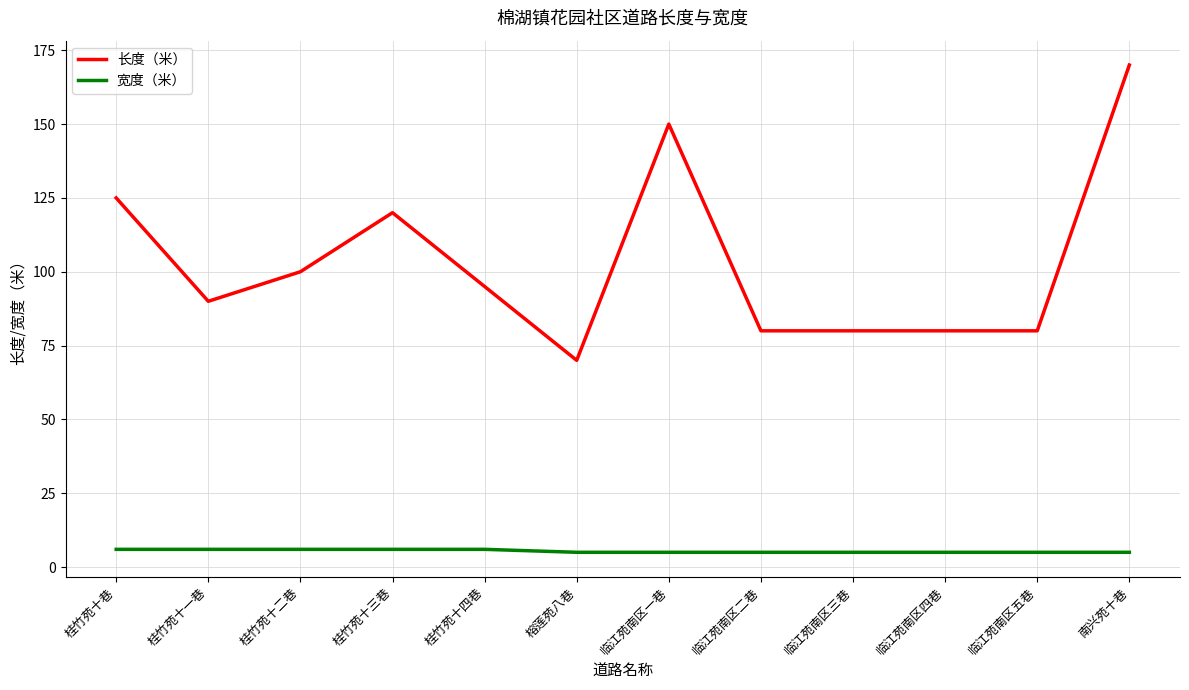

Is it true that 长度（米） equals 170 at 桂竹苑十三巷?

False